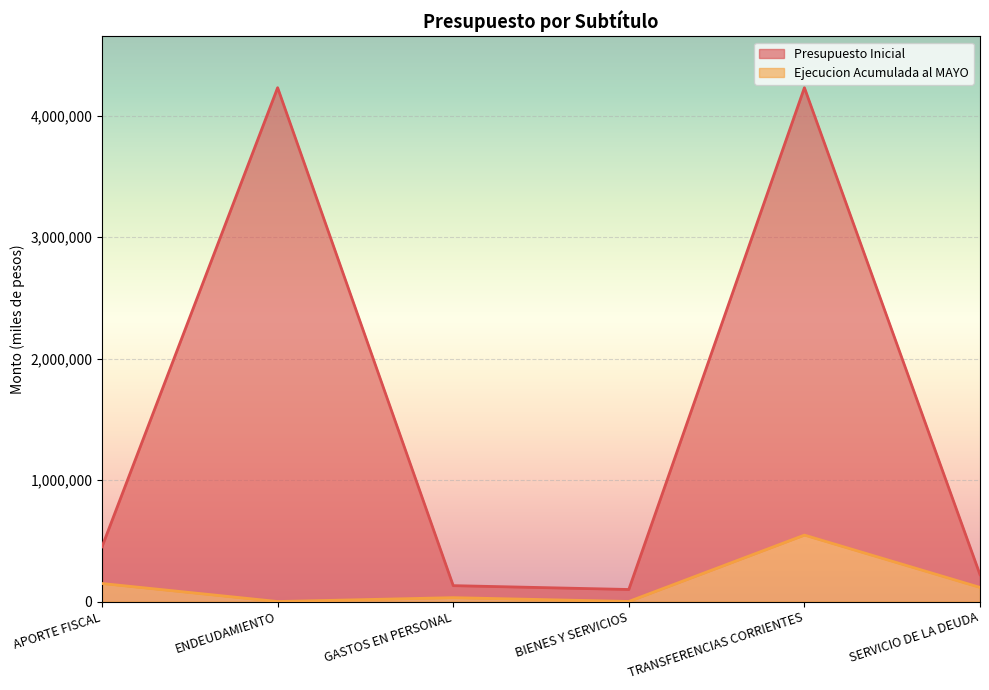

True or false: Presupuesto Inicial and Ejecucion Acumulada al MAYO intersect in this chart.

False